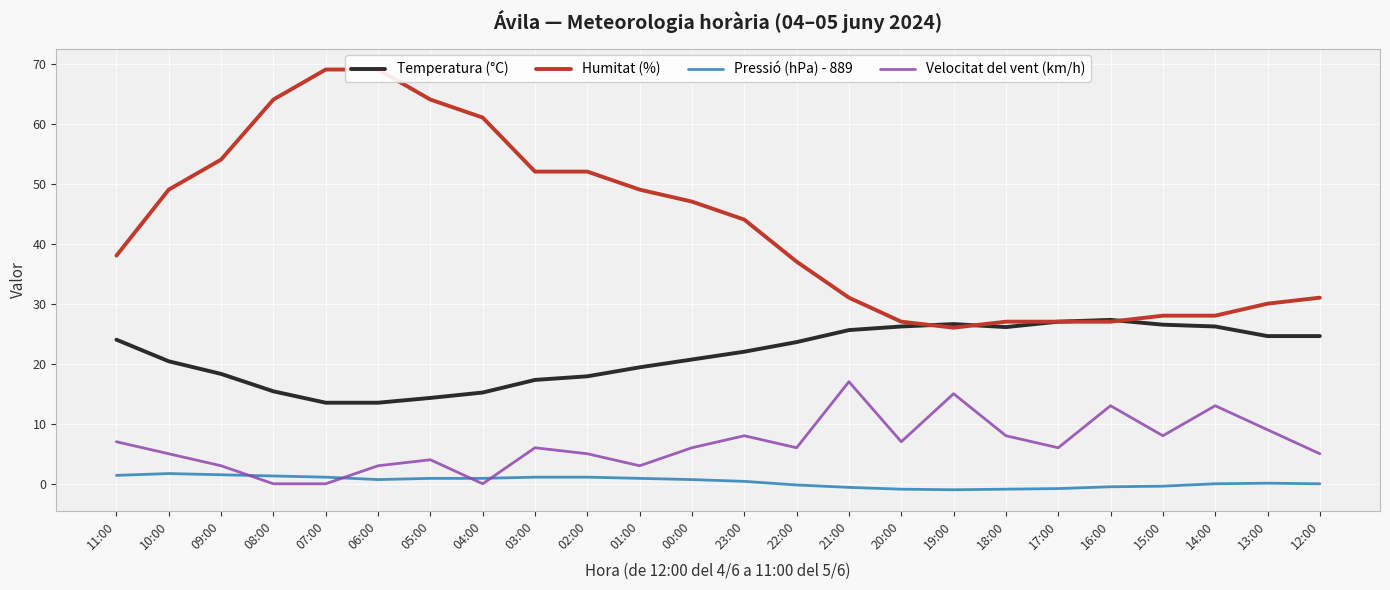

What are all the series names shown in the legend?

Temperatura (°C), Humitat (%), Pressió (hPa) - 889, Velocitat del vent (km/h)